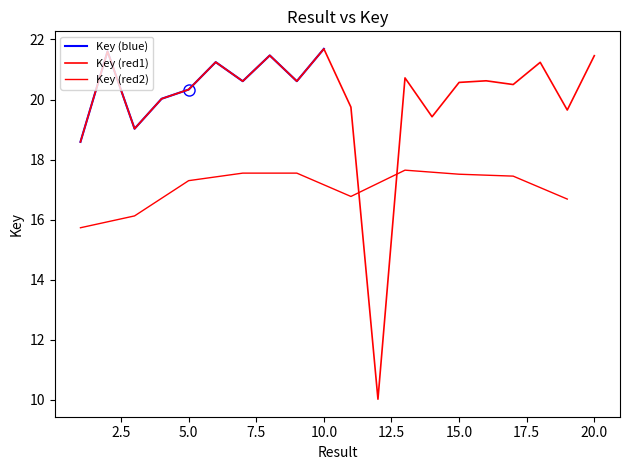

What is the value of the 4th point from the left?

20.0